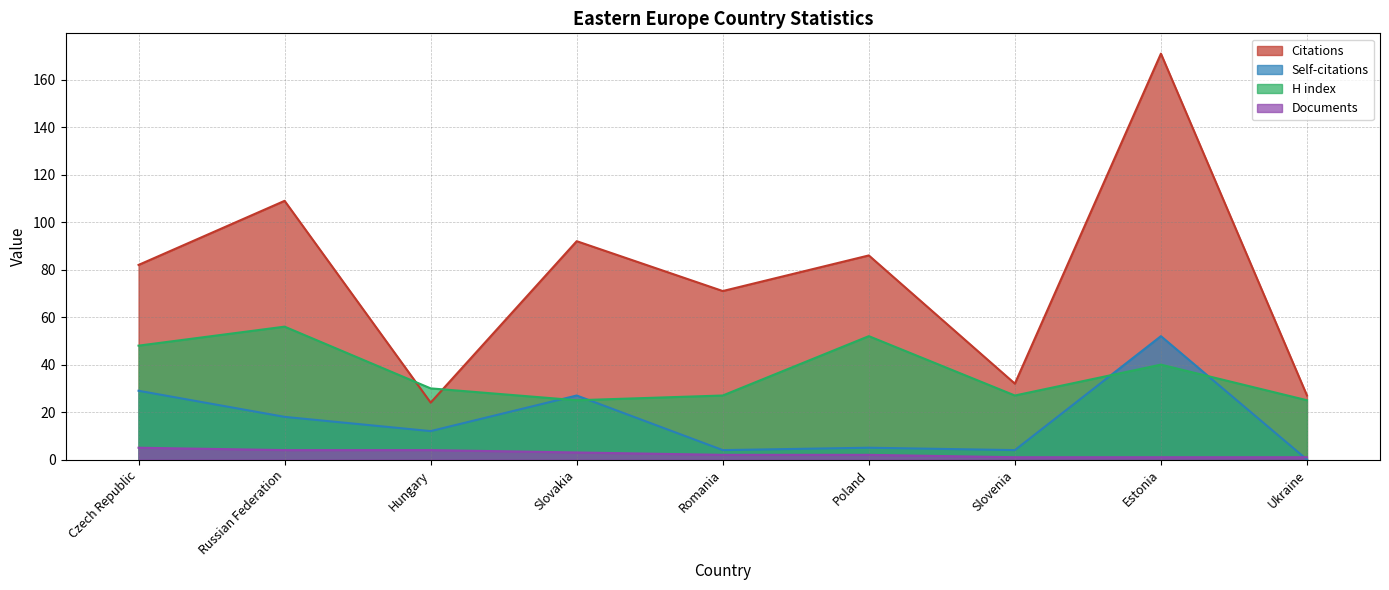

True or false: H index and Documents intersect in this chart.

False